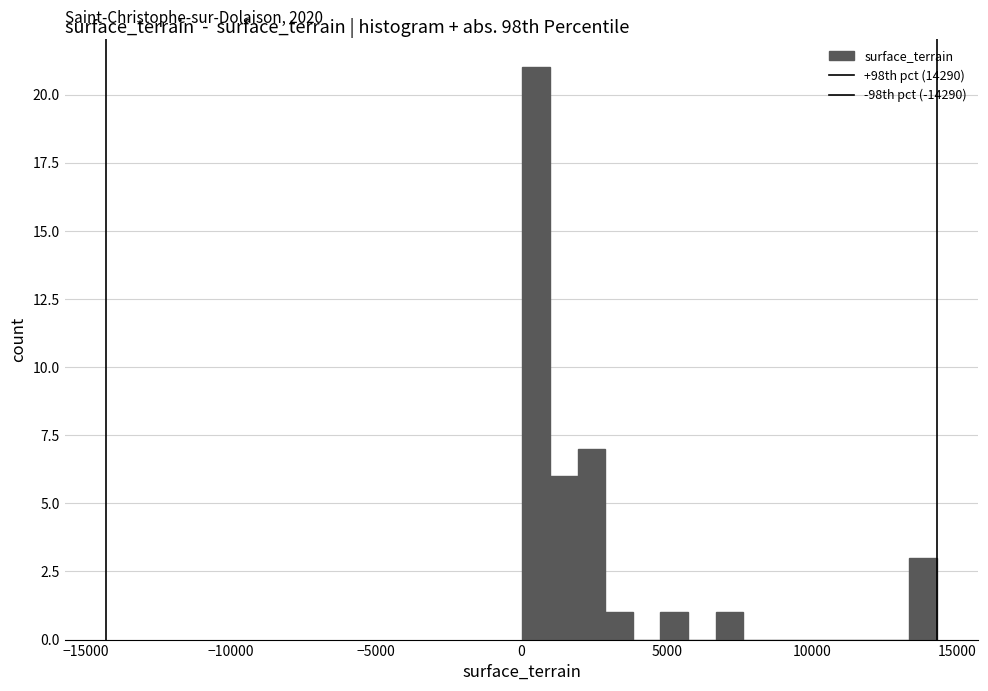

Read against the x-axis, roughly where is the centre of the tallest bar?

500